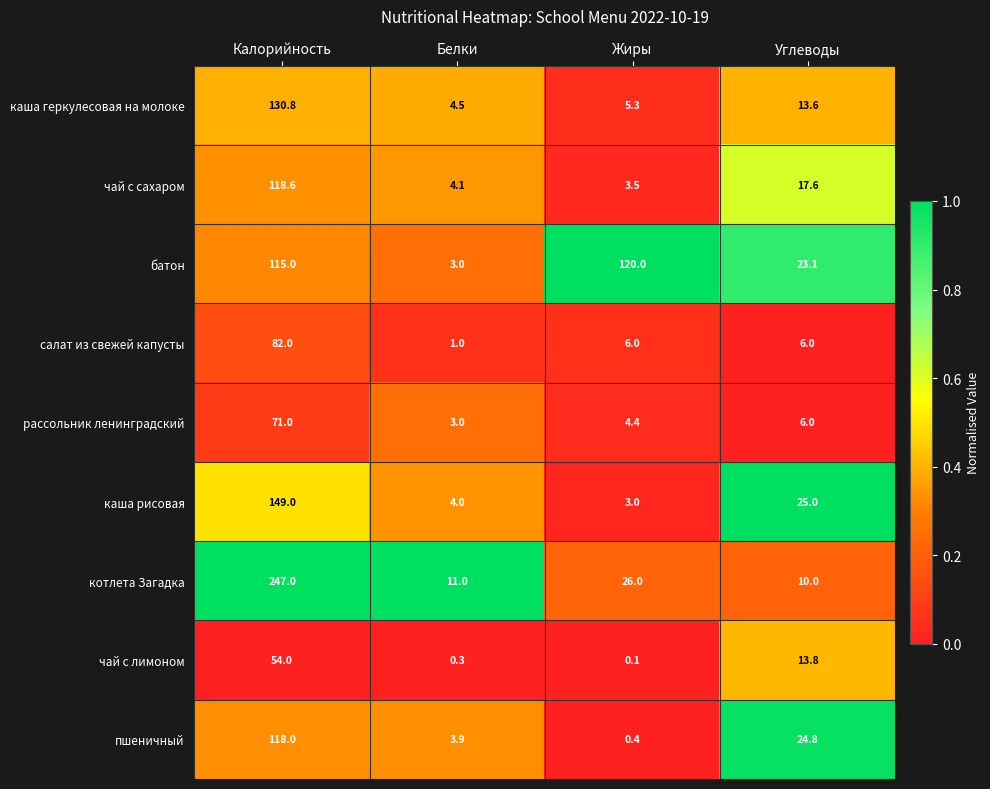

Which label corresponds to the largest value in the chart?

Калорийность